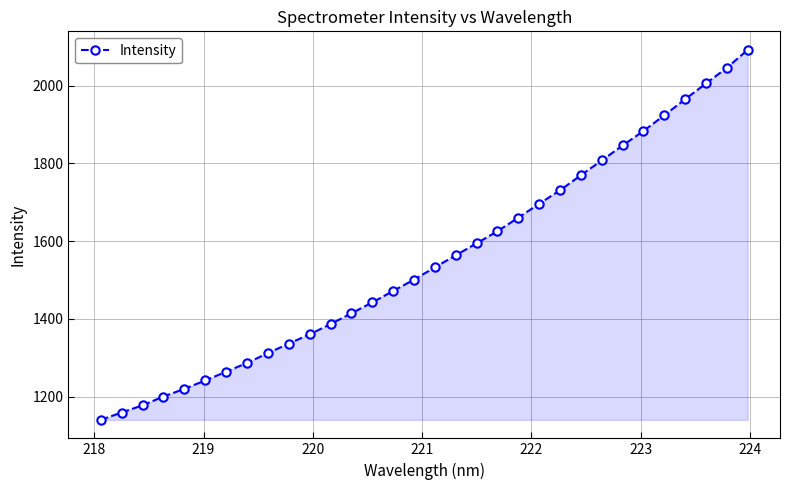

What is the maximum value shown in the chart?

2091.7